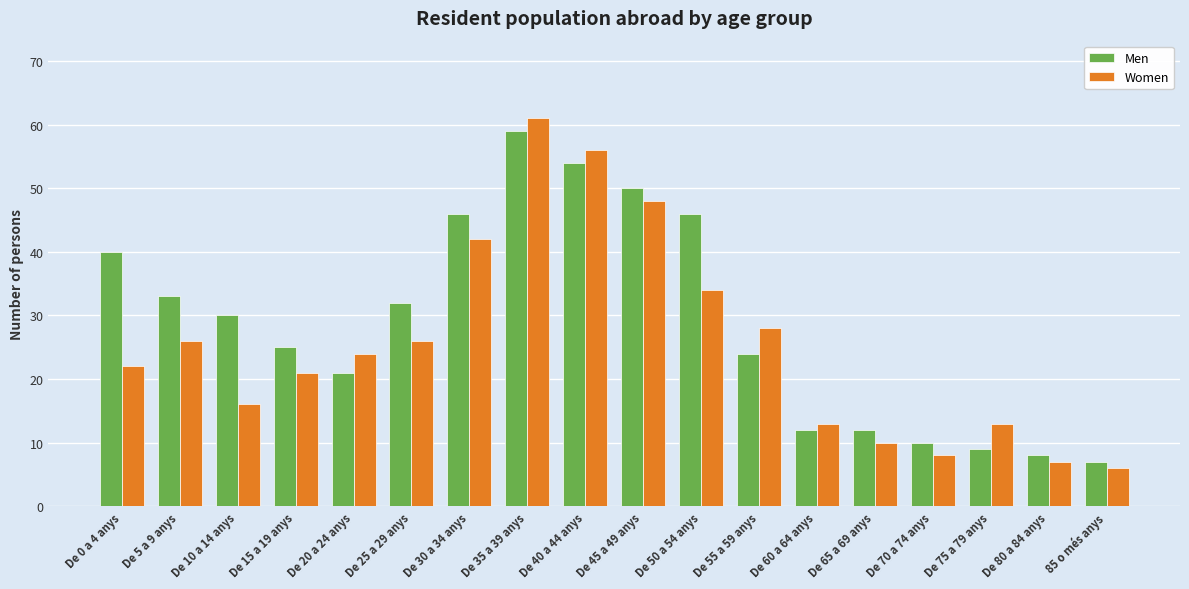

How many bars are there in total?

36